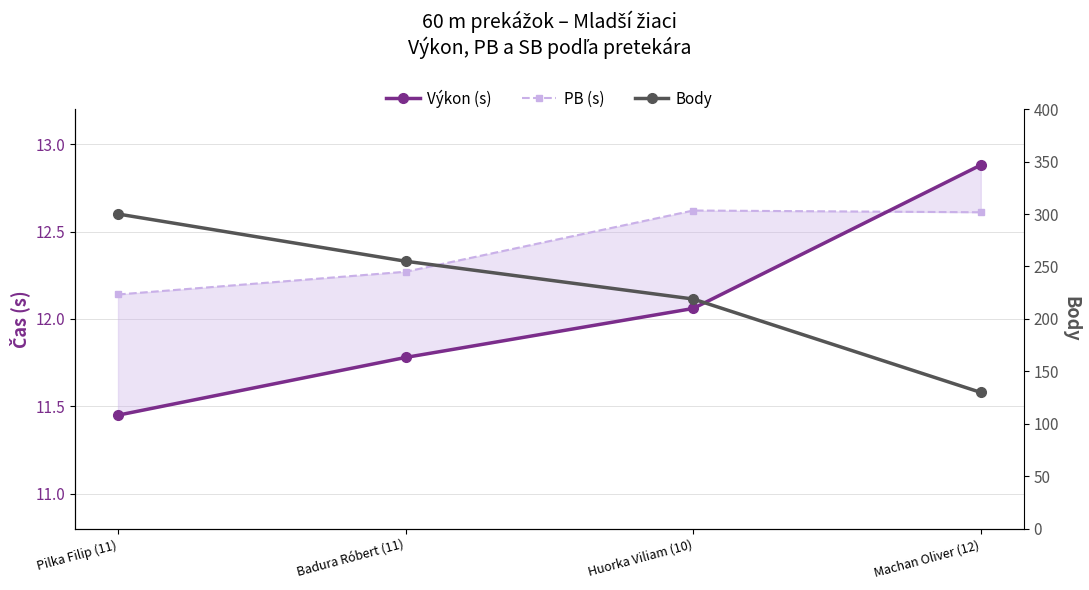

At which label is Výkon (s) closest to 12?

Huorka Viliam (10)